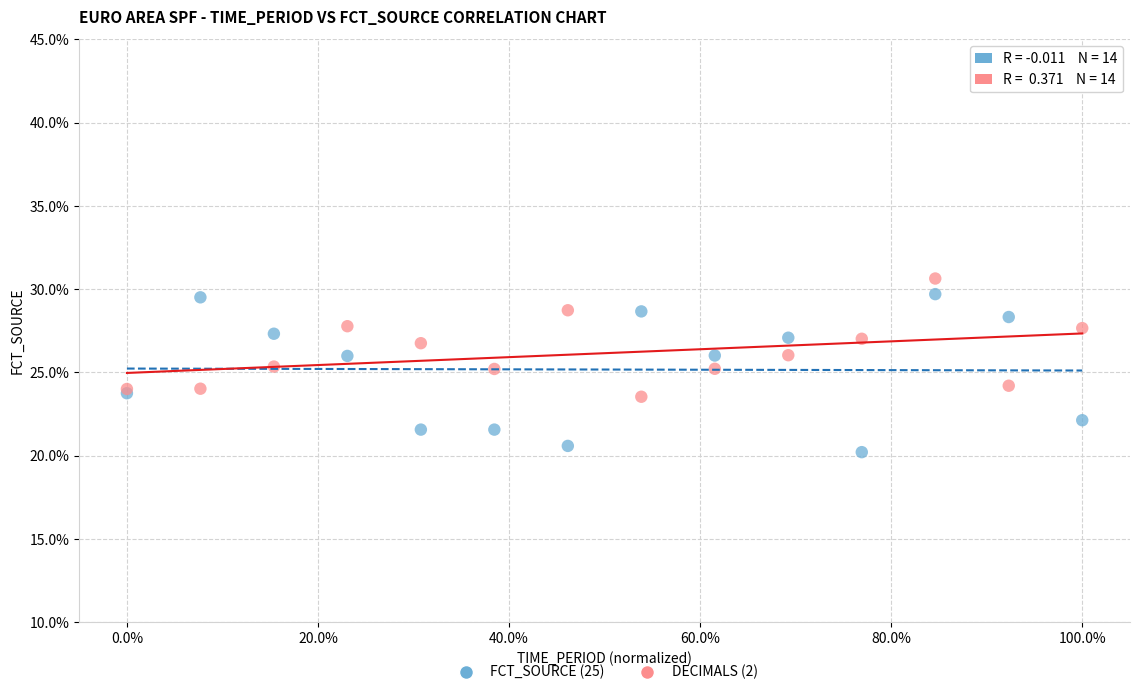

Which series has the largest Y range (max minus min)?

FCT_SOURCE (25)